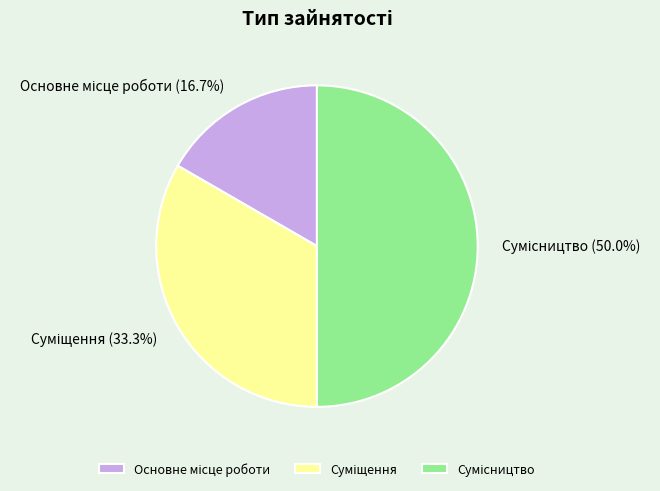

Rank the categories by value from lowest to highest.

Основне місце роботи, Суміщення, Сумісництво